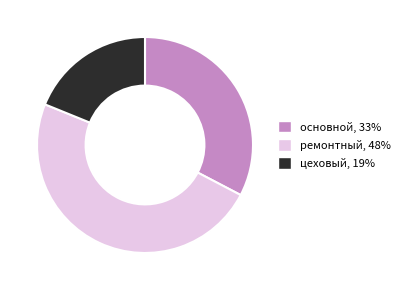

How many slices are in this pie chart?

3